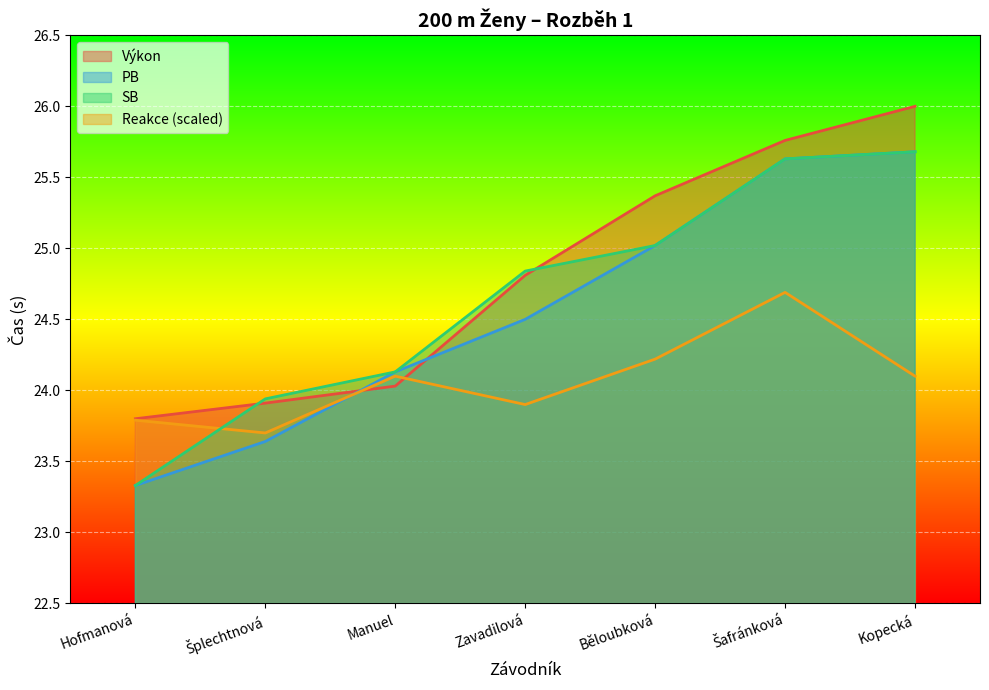

Rank the categories by Reakce value from highest to lowest.

Šafránková, Běloubková, Manuel, Kopecká, Zavadilová, Hofmanová, Šplechtnová